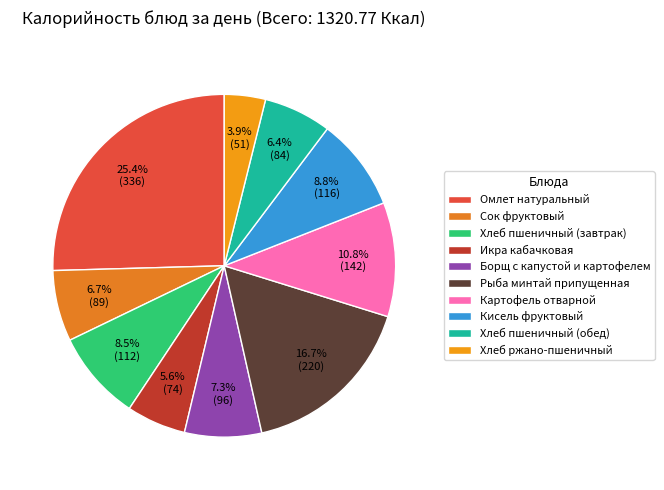

What is the ratio of the value at Сок фруктовый to the value at Омлет натуральный?

0.3